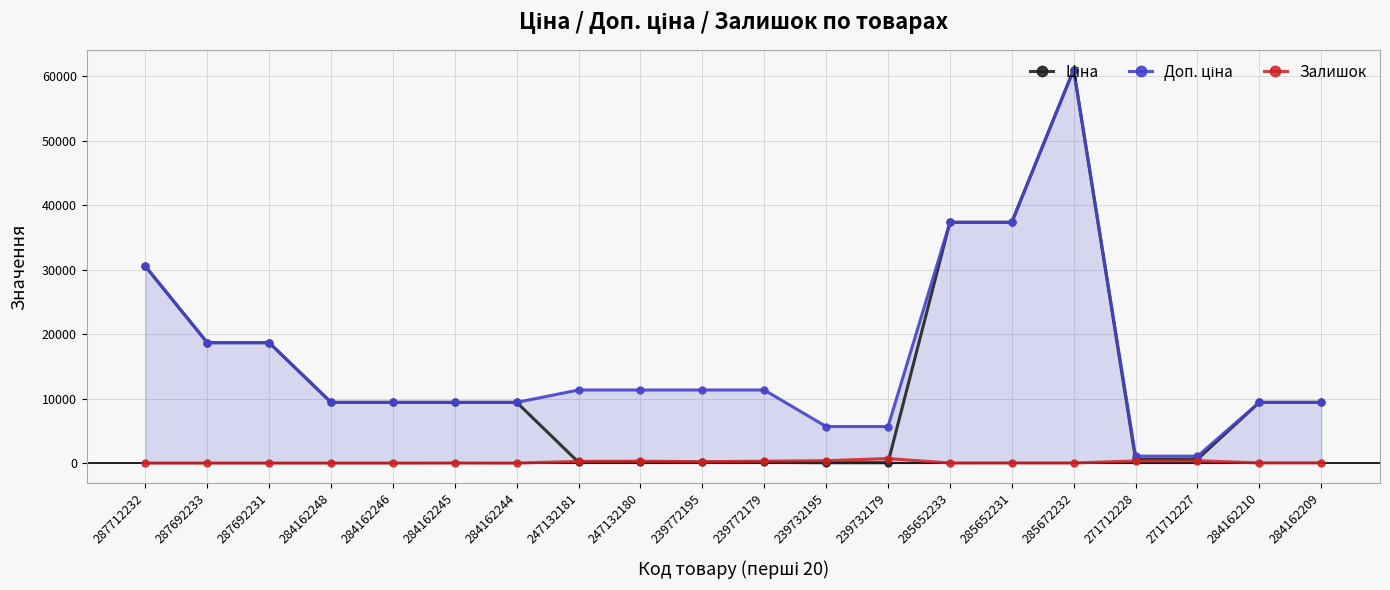

Between which two adjacent categories do Ціна and Залишок first intersect?

284162244 and 247132181